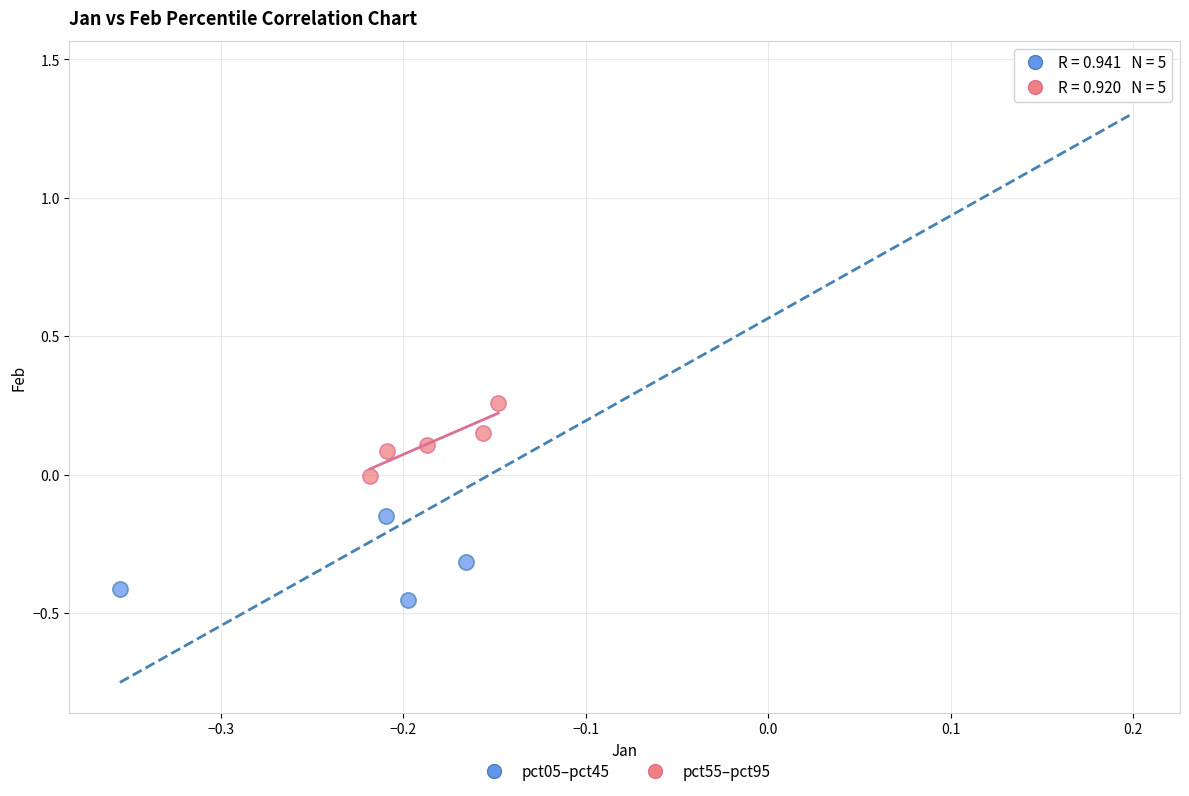

Which series has the largest Y range (max minus min)?

pct05–pct45